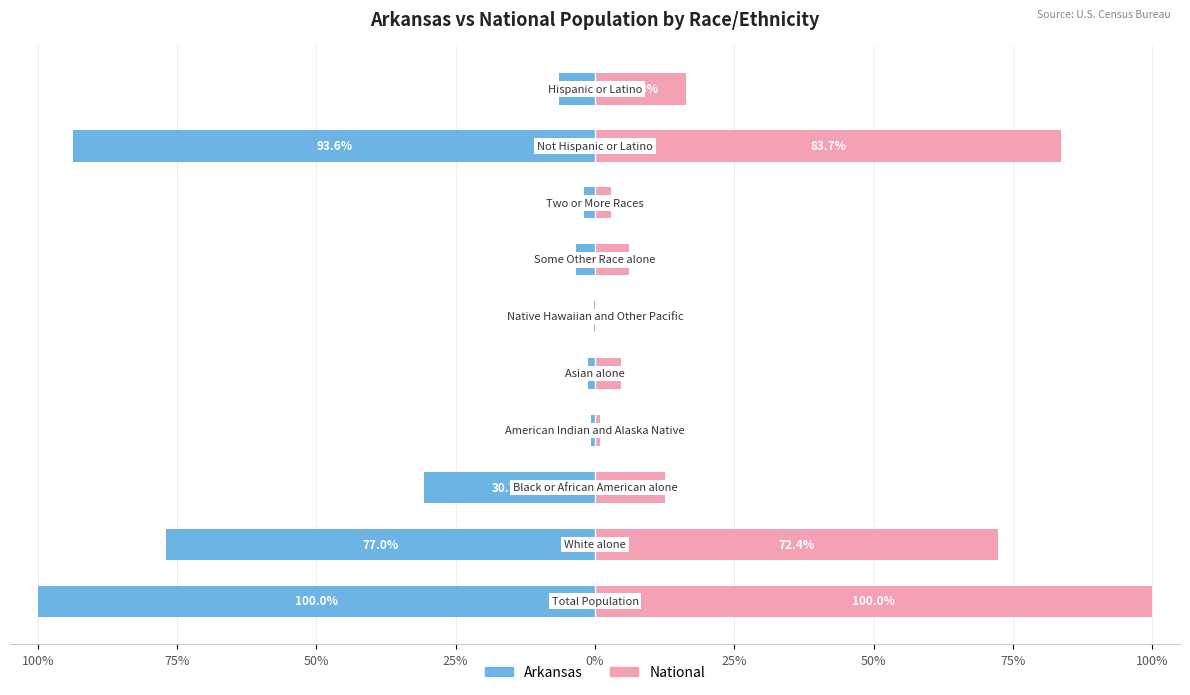

At how many categories does at least one series exceed 80?

2